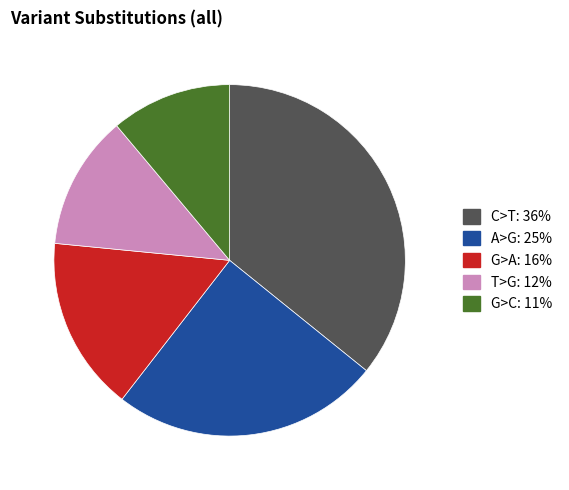

Is there any slice that represents more than half of the pie?

No